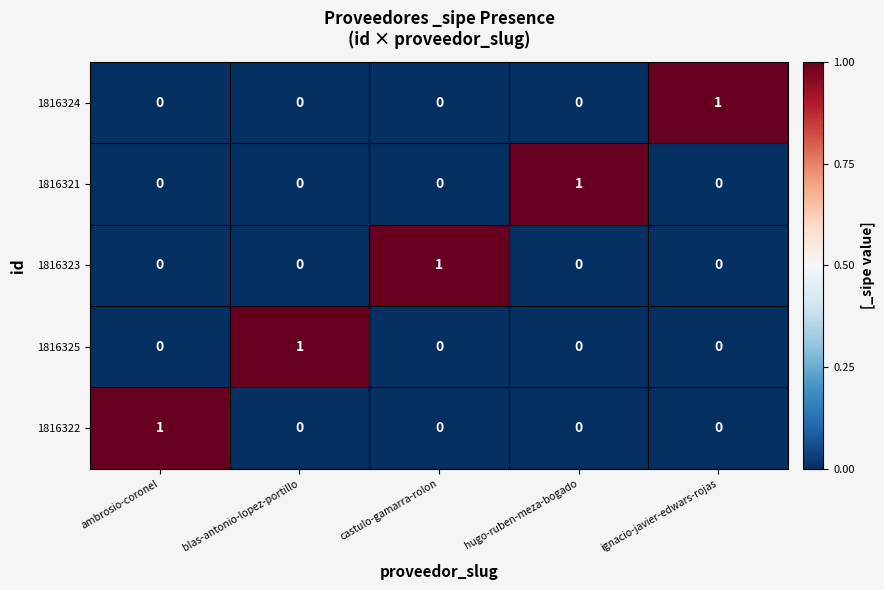

What is the maximum value shown in the chart?

1